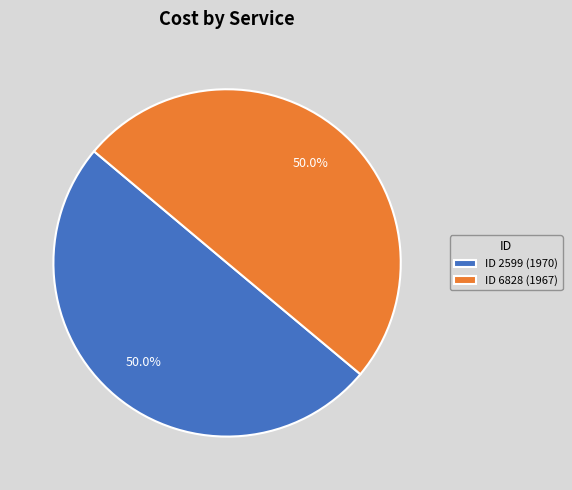

What is the ratio of the value at ID 2599 (1970) to the value at ID 6828 (1967)?

1.0